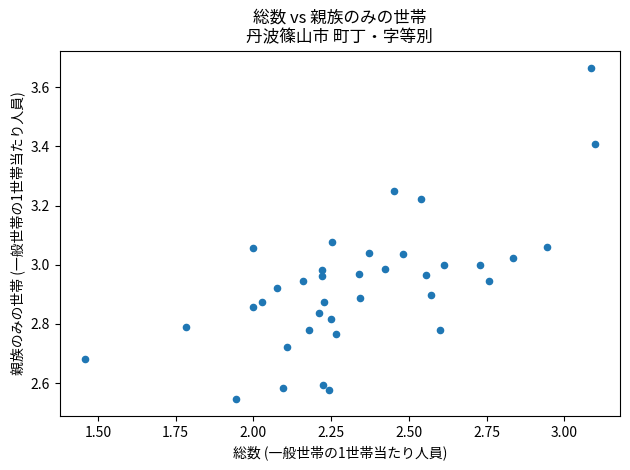

What is the range of Y values (max minus min)?

1.1